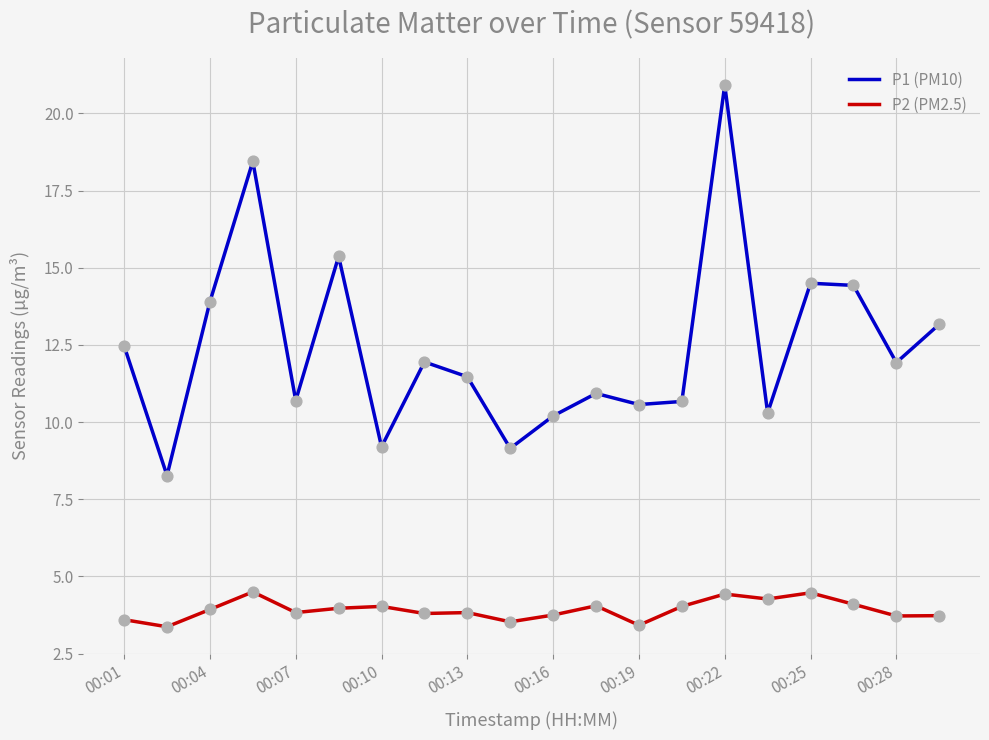

Which series has the largest total across all categories?

P1 (PM10)